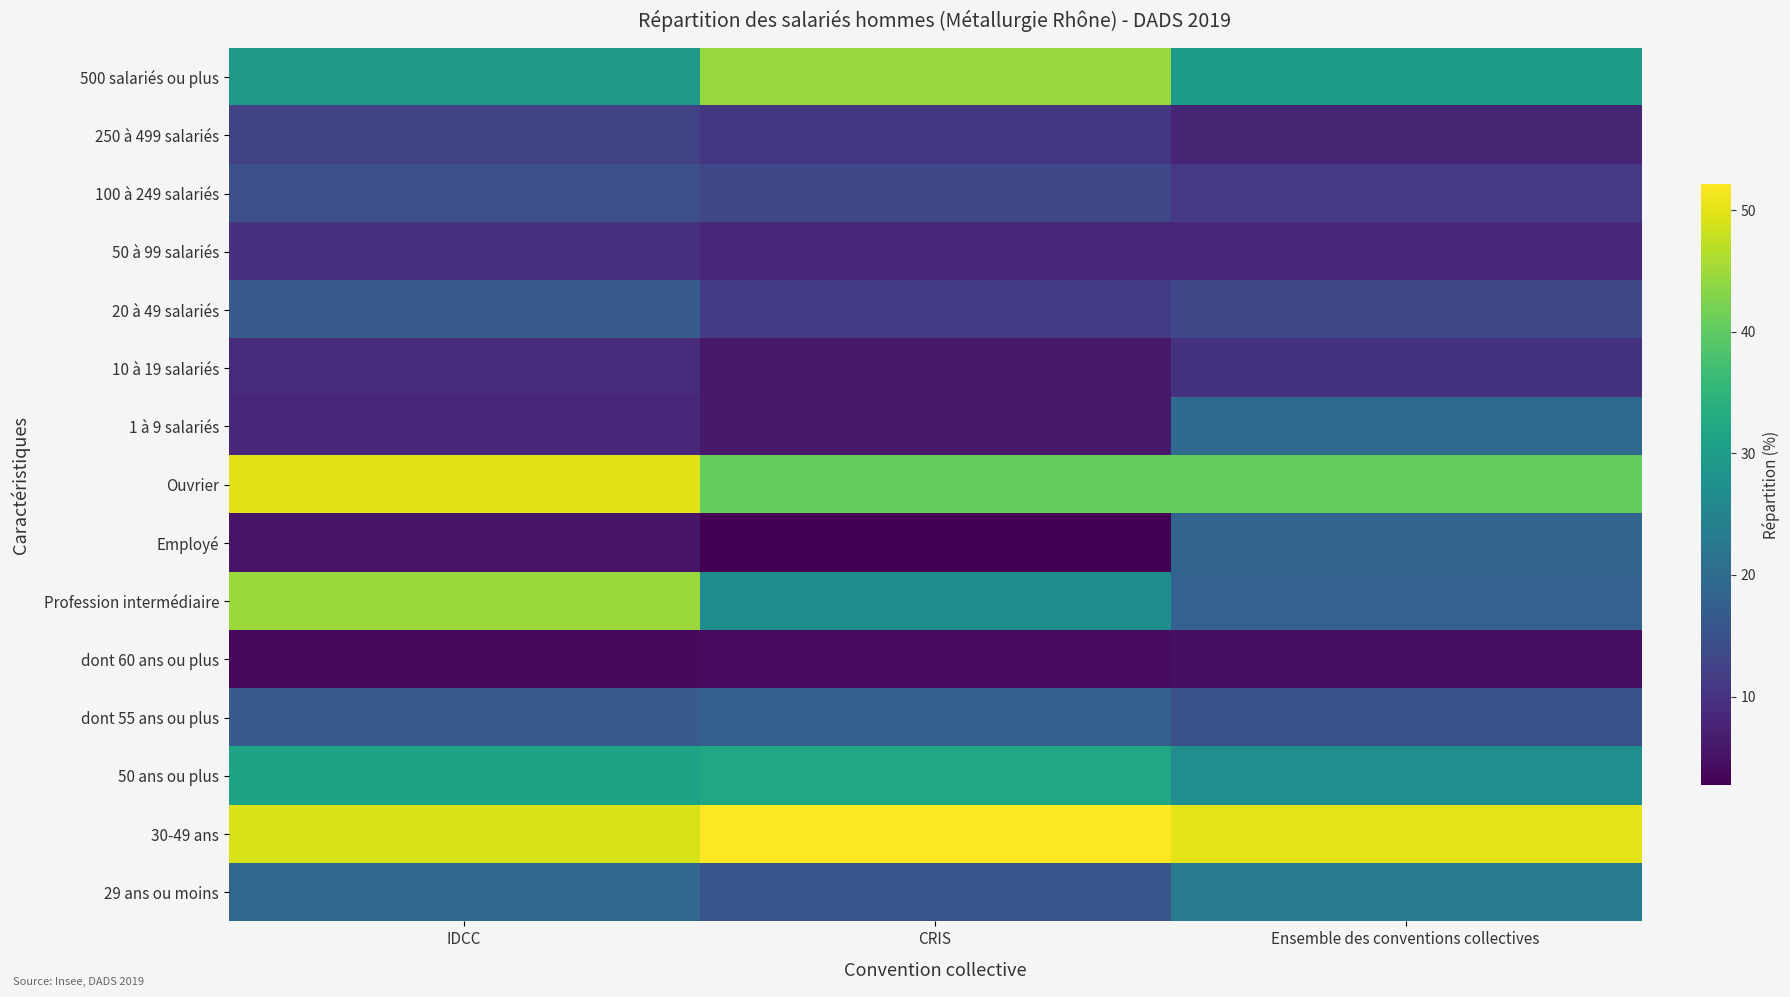

What is the spread (max minus min) of values at CRIS?

49.4